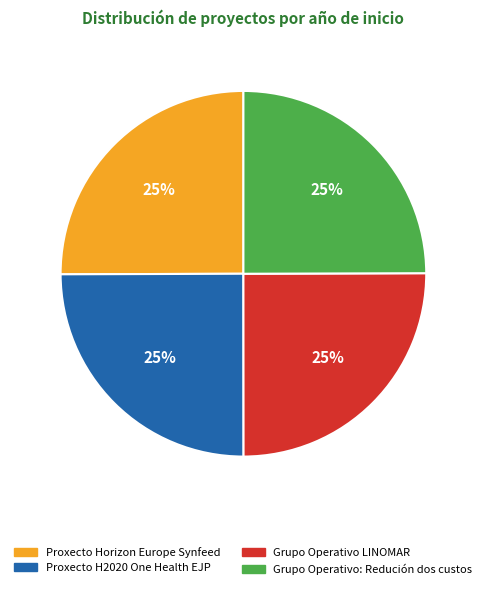

Does any single category account for the majority?

No